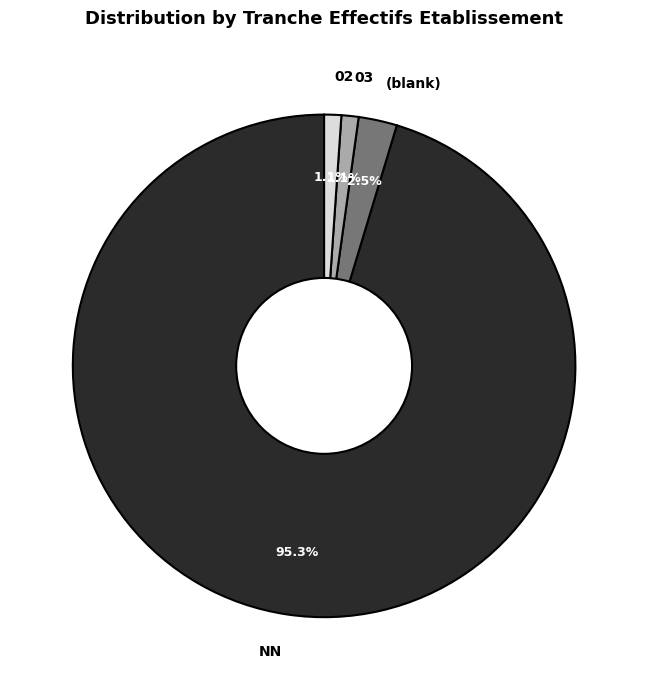

What is the majority slice?

NN